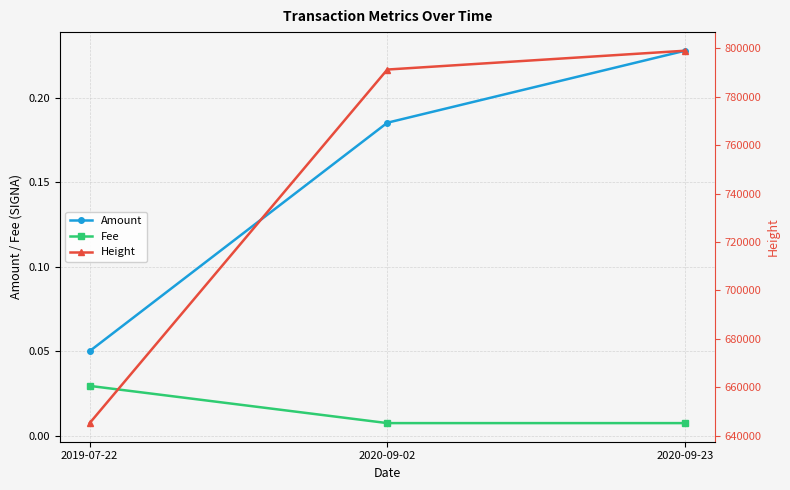

How many data points in Height are above 791192?

1